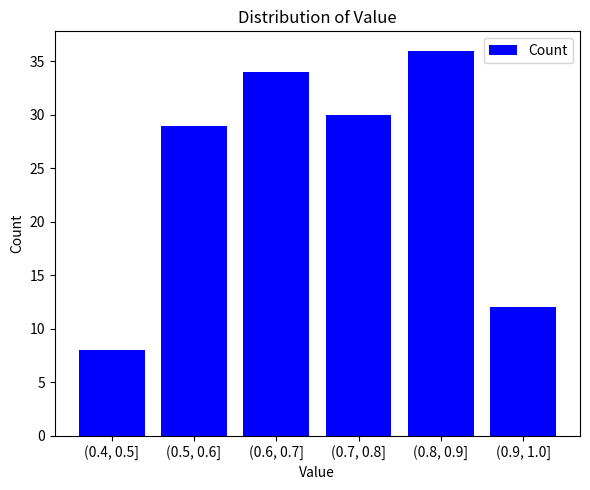

Reading left to right, transcribe all the data shown in this chart.

(0.4, 0.5]=8	(0.5, 0.6]=29	(0.6, 0.7]=34	(0.7, 0.8]=30	(0.8, 0.9]=36	(0.9, 1.0]=12